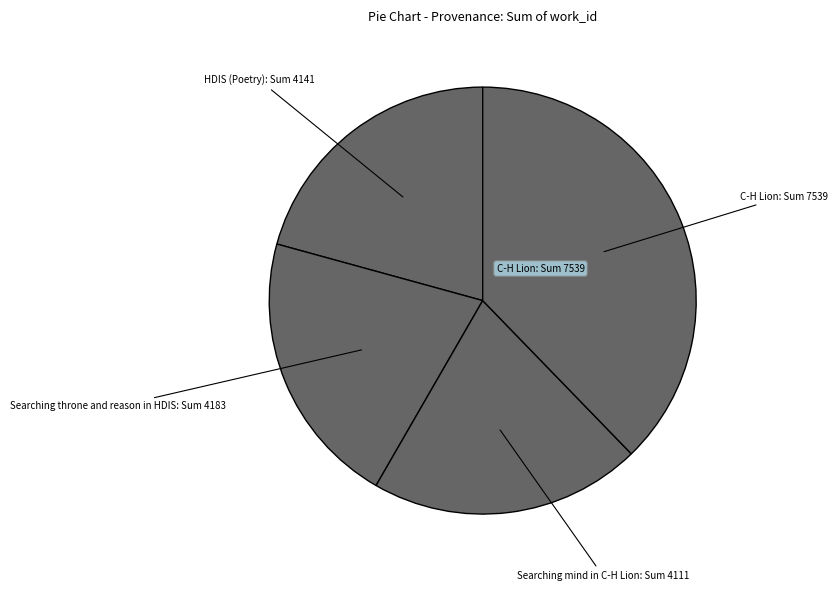

Is there a majority slice in this chart?

No